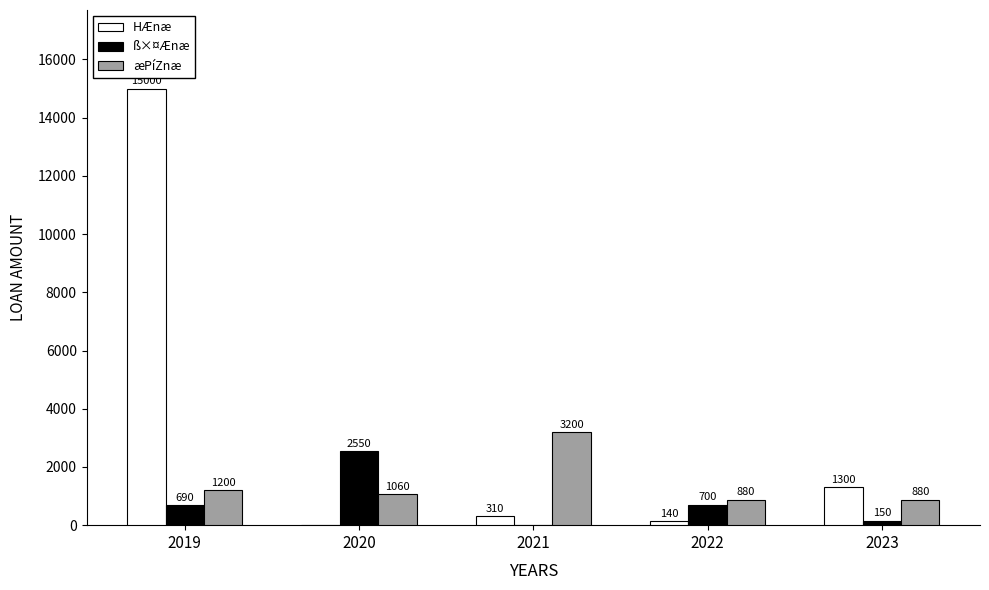

The value of ß×¤Ænæ at 2021 is 0. True or false?

True